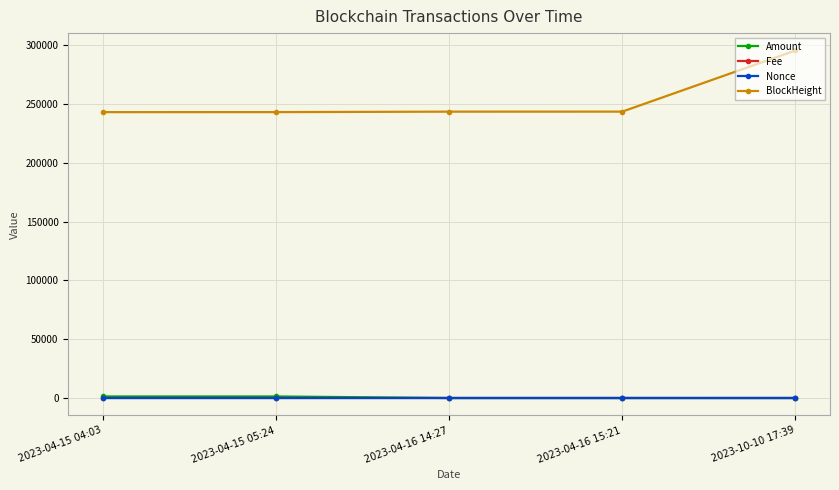

What is the difference between the Amount values at 2023-04-15 04:03 and 2023-10-10 17:39?

1319.5